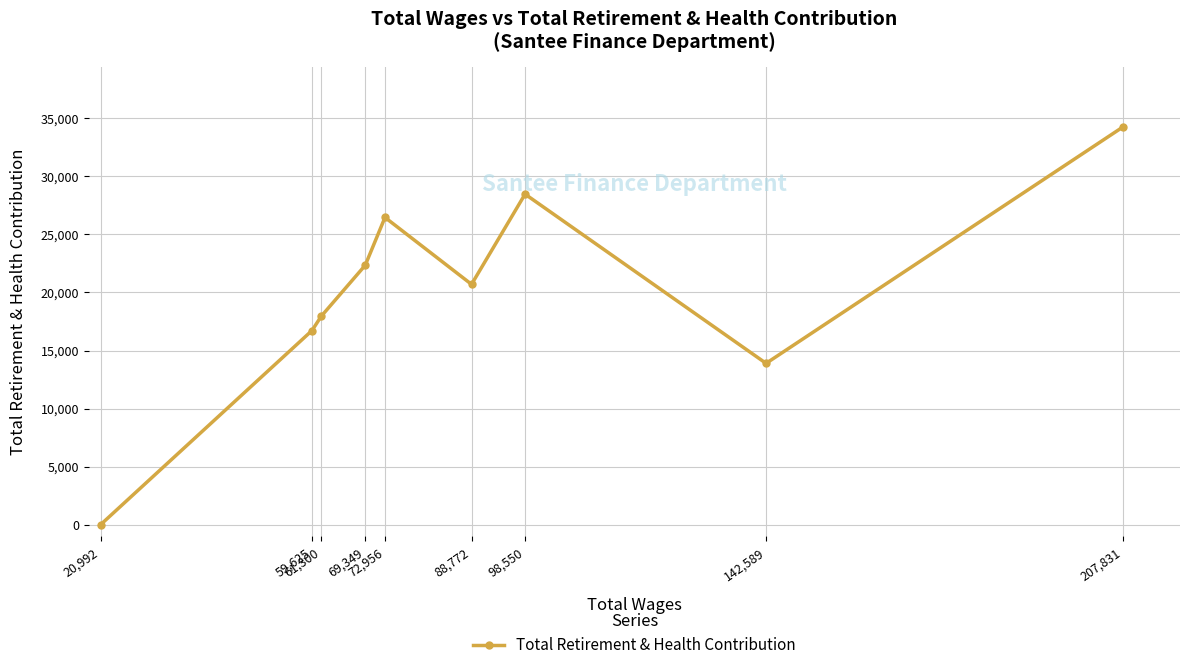

How many interior local peaks (higher than both neighbors) does the data have?

2